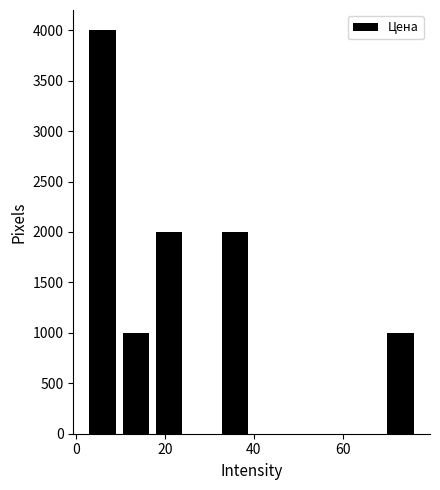

Around what value on the x-axis is the tallest bar? Give the approximate position of its centre, as read against the axis.

6